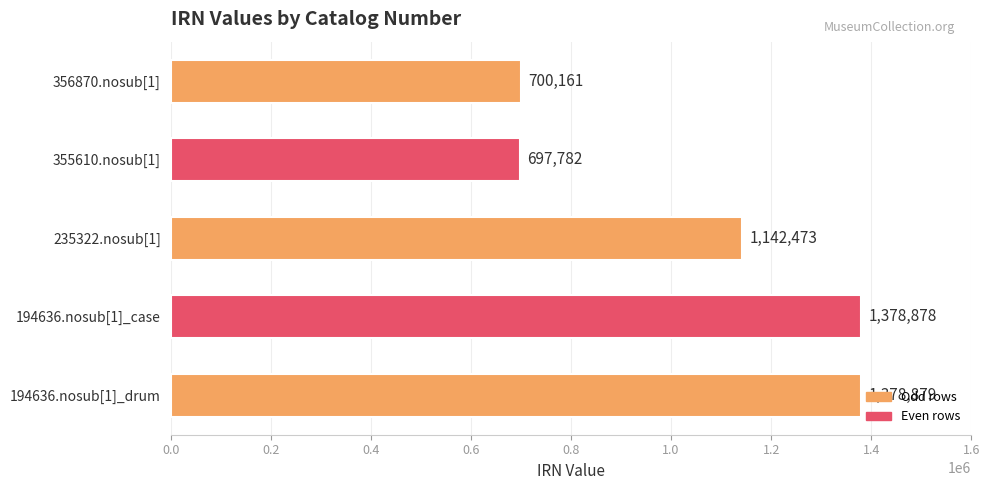

What is the approximate value at 194636.nosub[1]_case, to the nearest 50?

1378900